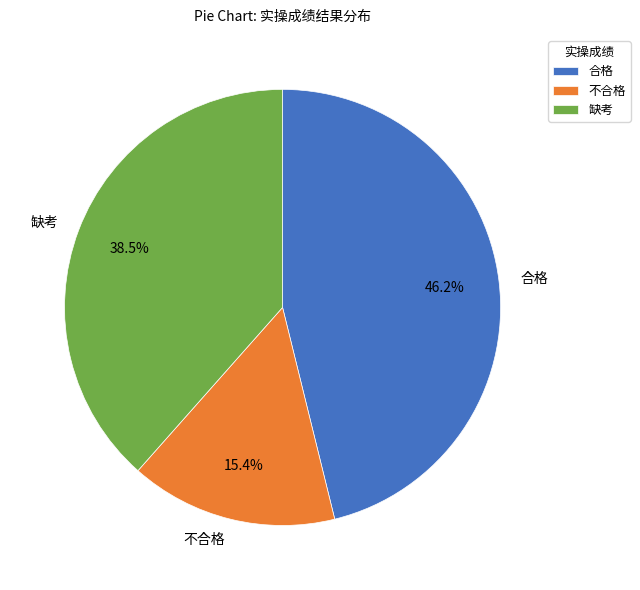

Does 不合格 account for over 50% of the chart?

No